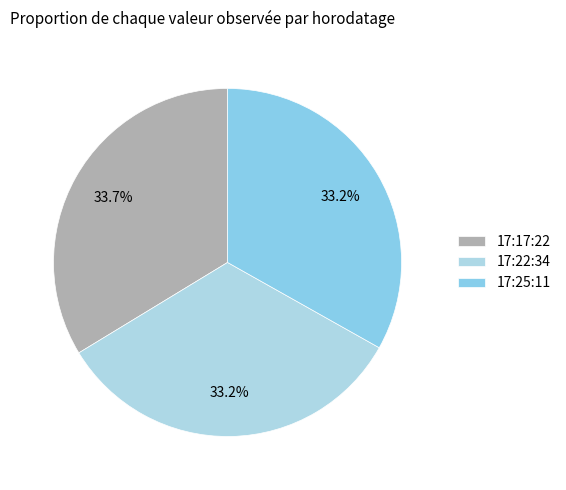

How many segments does this pie chart have?

3